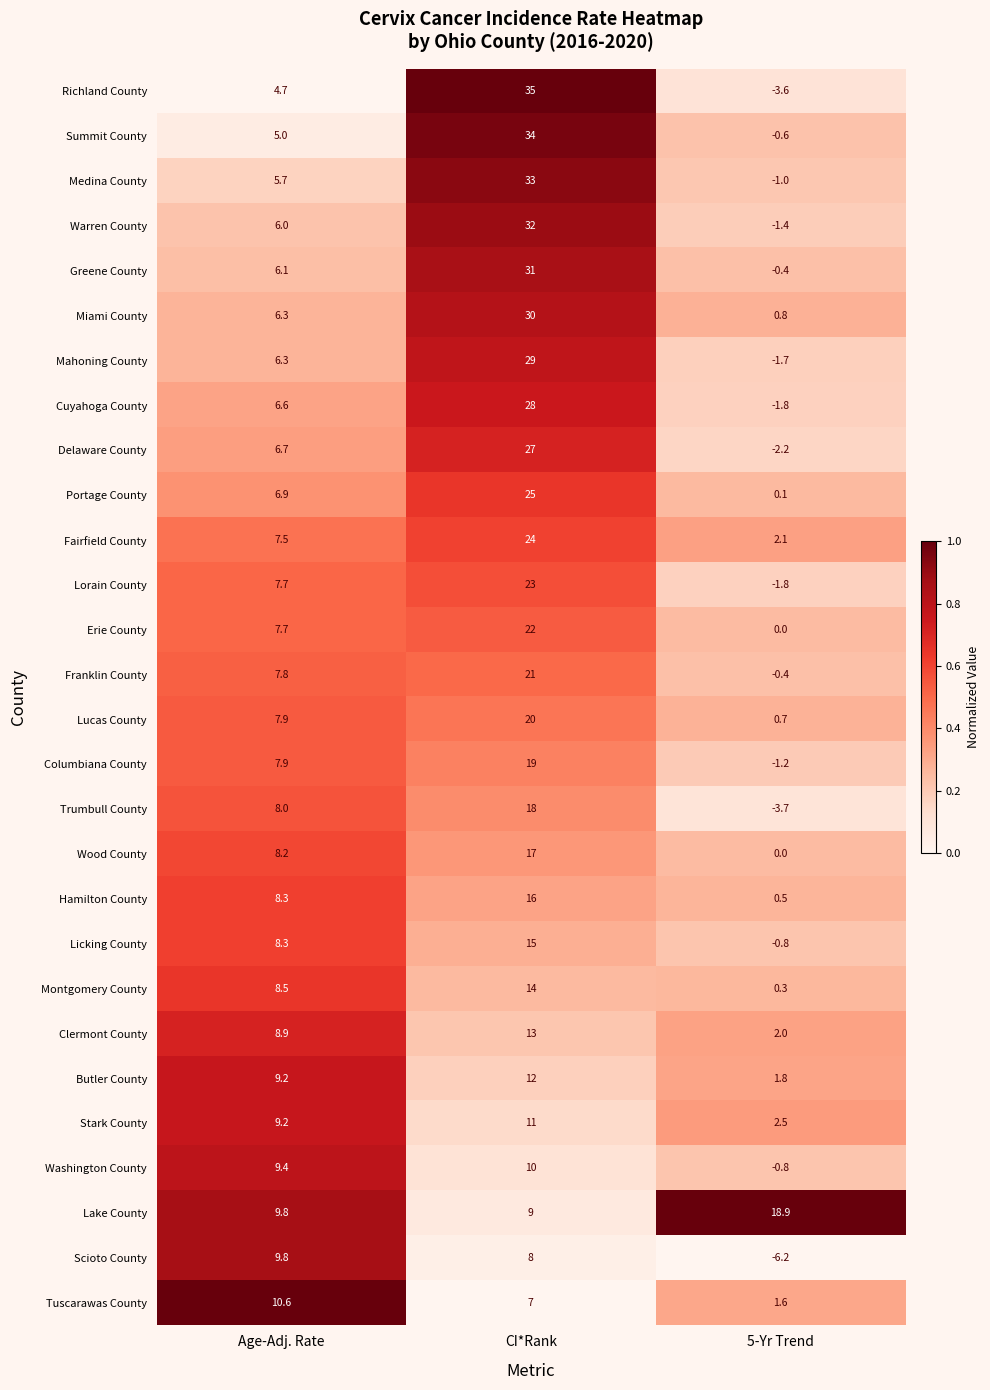

What is the greatest value displayed?

35.0